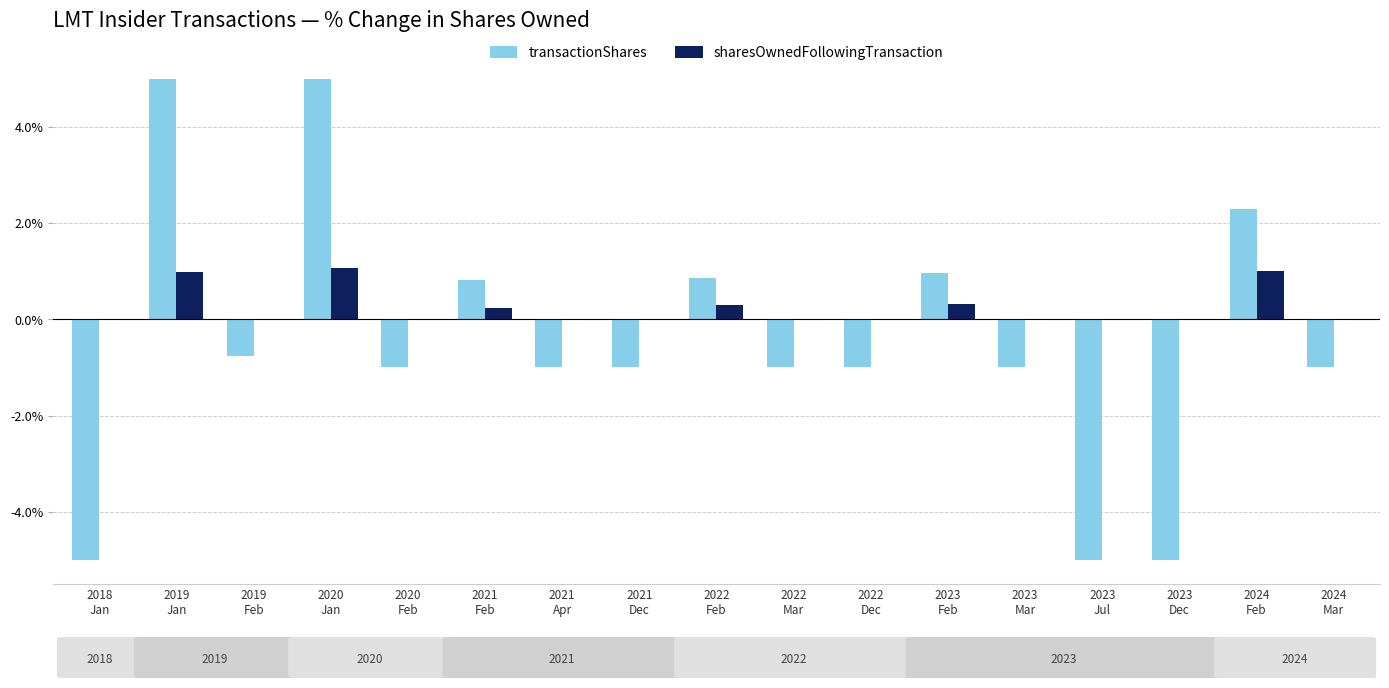

What is the maximum value shown in the chart?

5.0